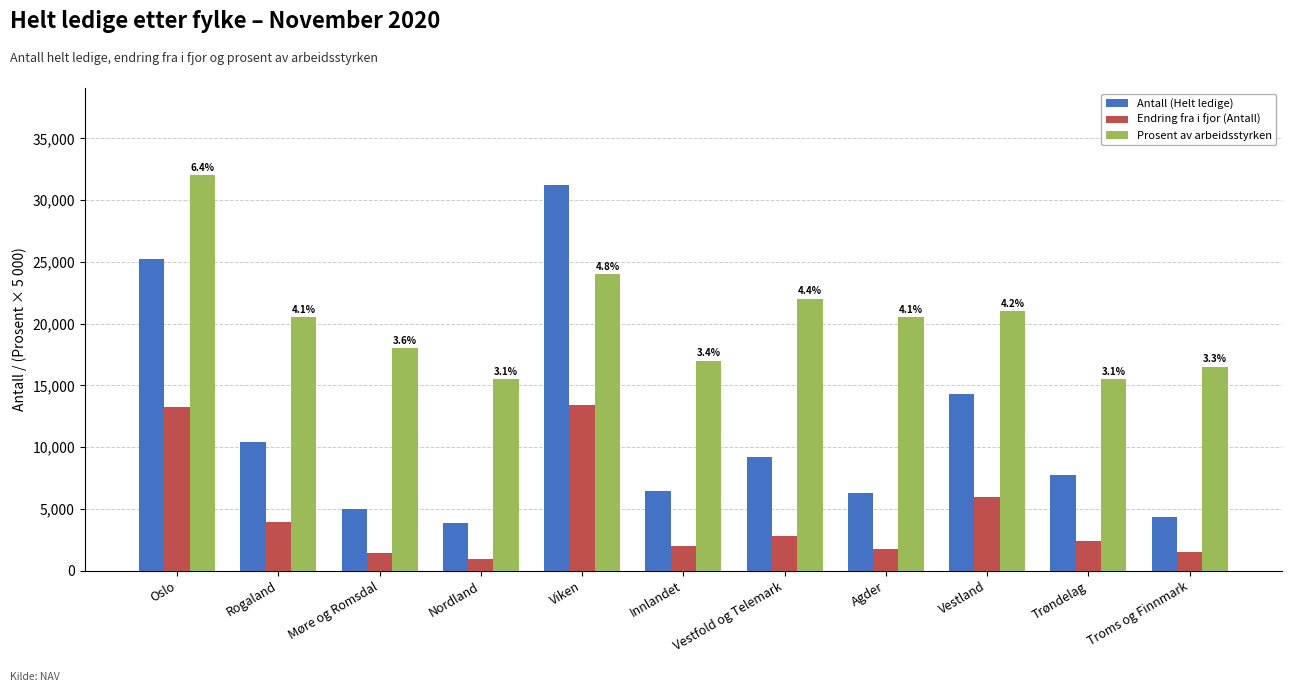

At how many categories does at least one series exceed 31785?

1